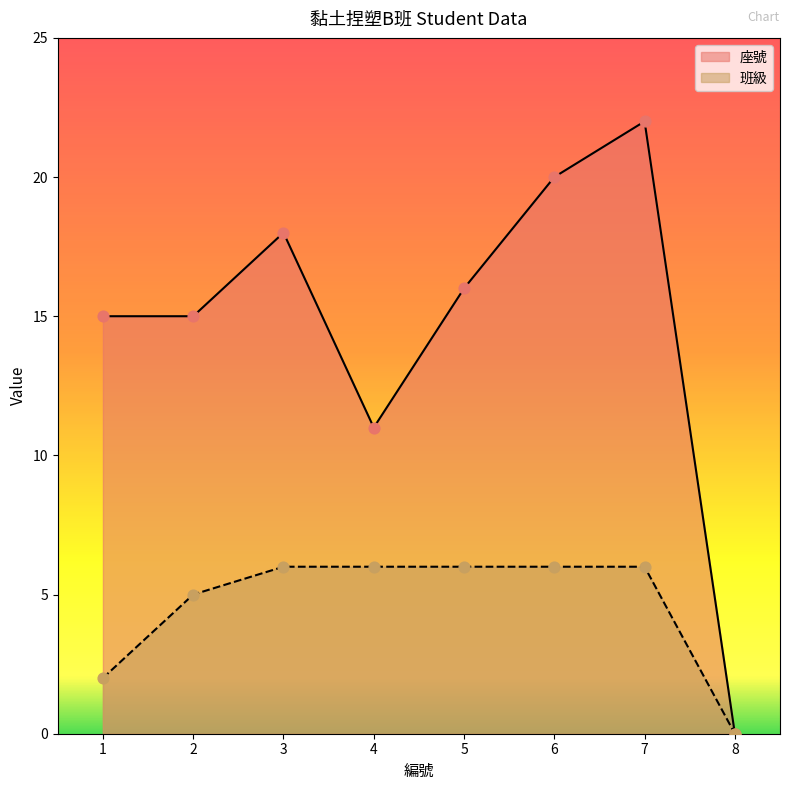

What are all the series names shown in the legend?

座號, 班級